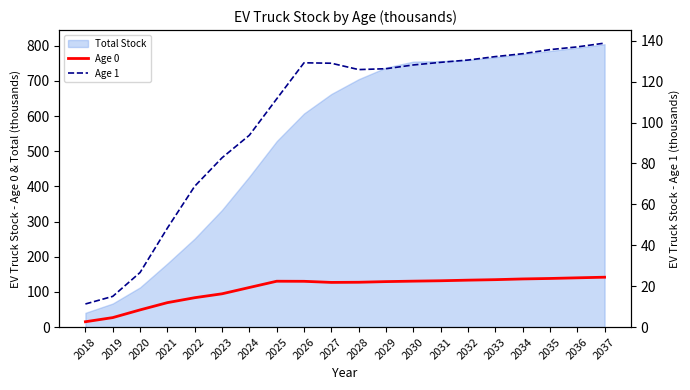

What value does the Age 0 series have at 2035?

138.2